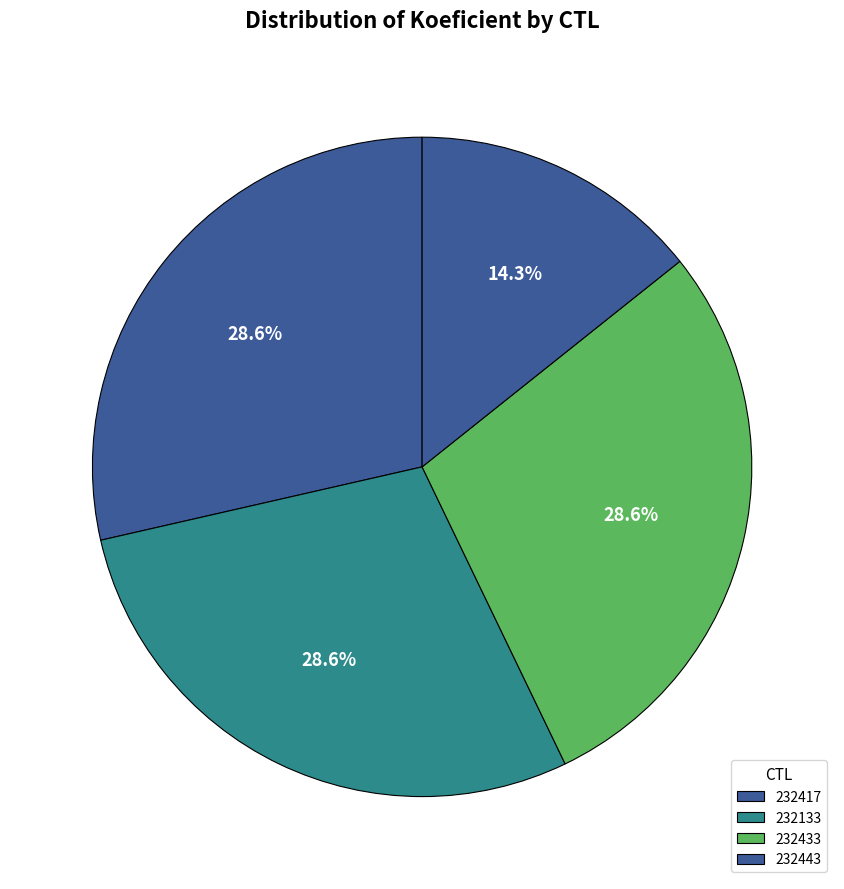

Is it true that 232433 is 29% of the pie?

True